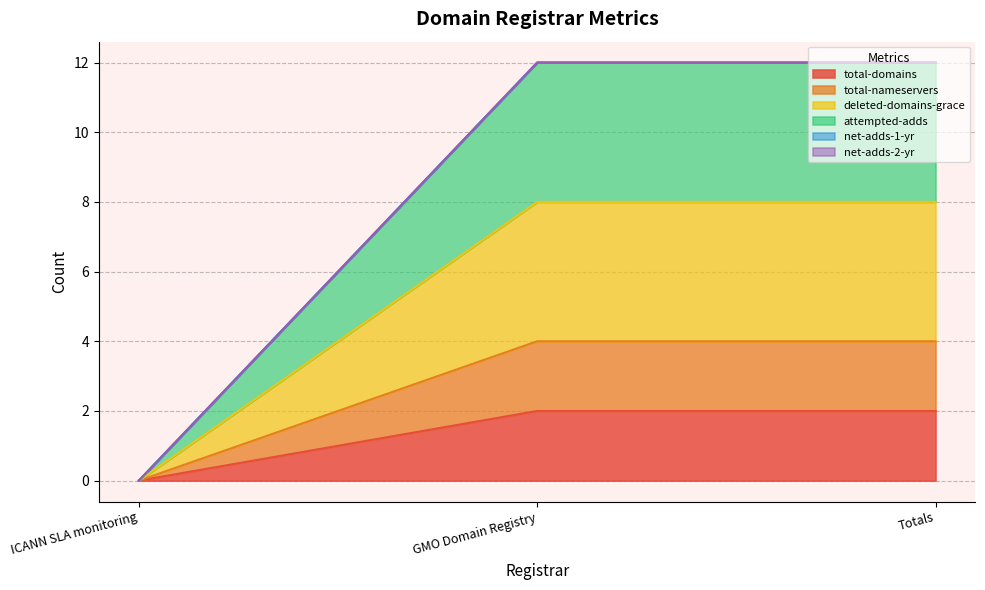

Is it true that total-nameservers equals 2 at GMO Domain Registry?

False